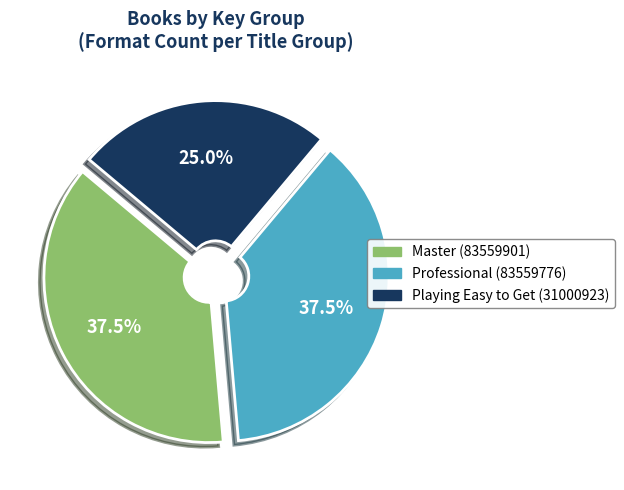

Is it true that Master (83559901) is 45% of the pie?

False